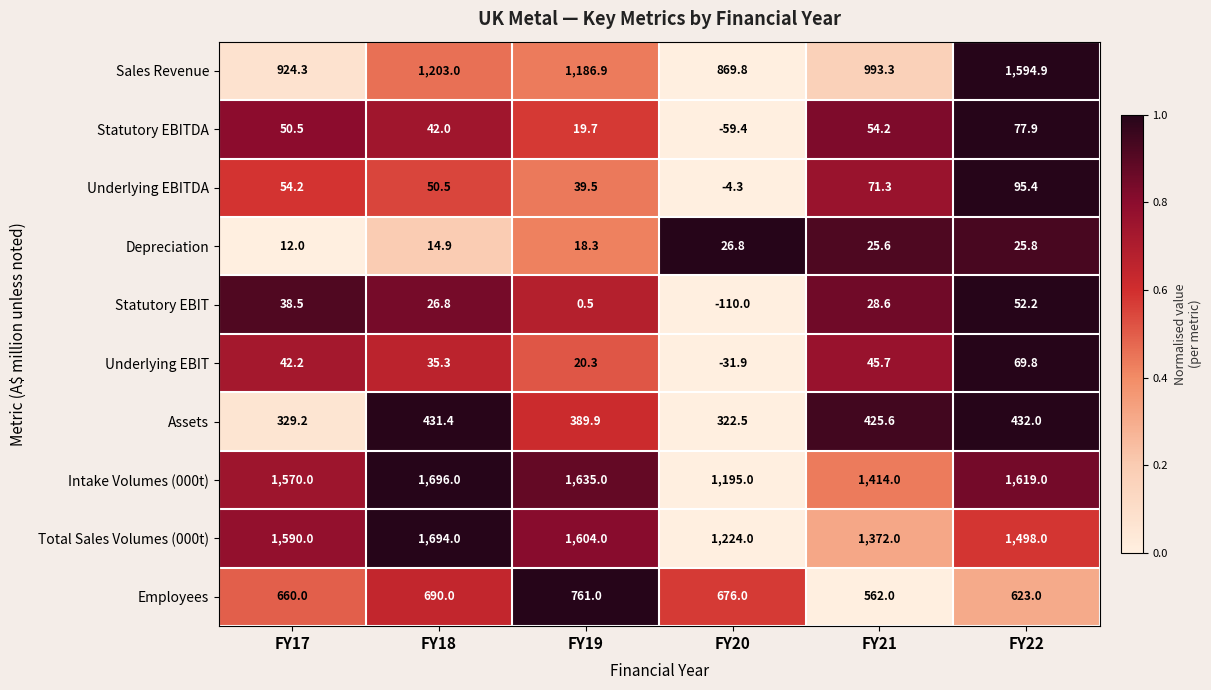

How many data points in Total Sales Volumes (000t) are less than 1590?

3